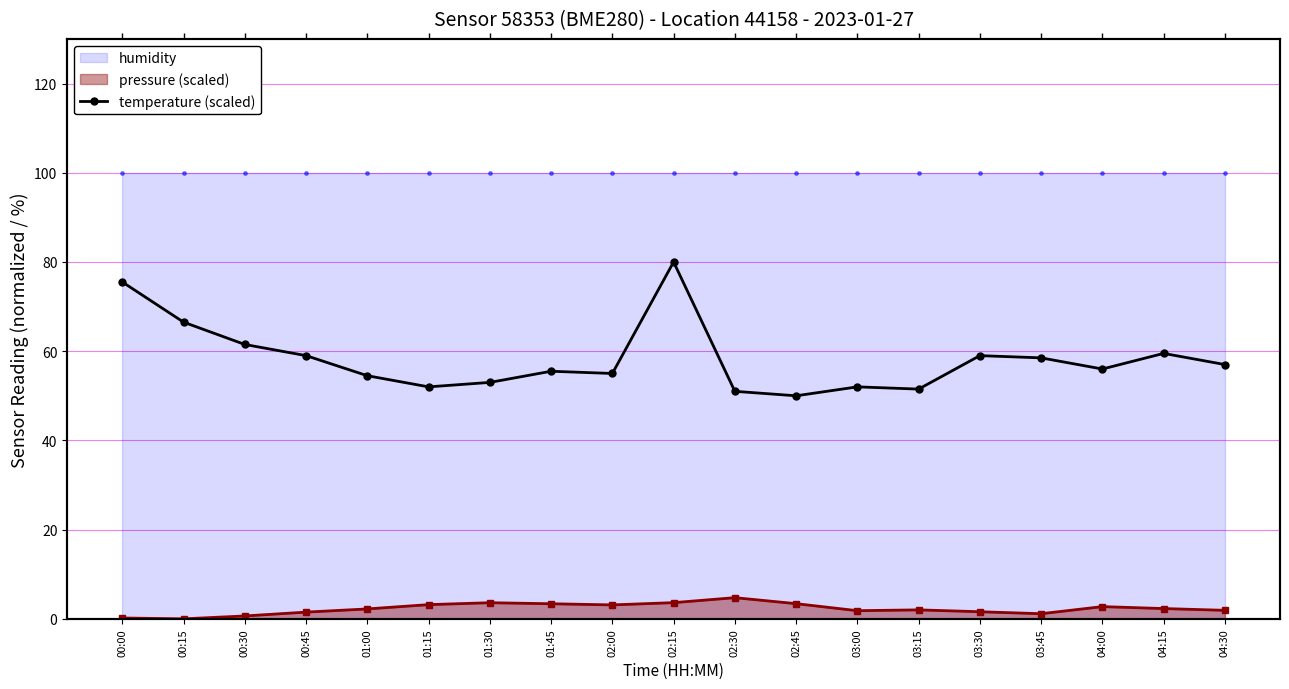

What is the change in value from 00:00 to 04:15?

-16.0